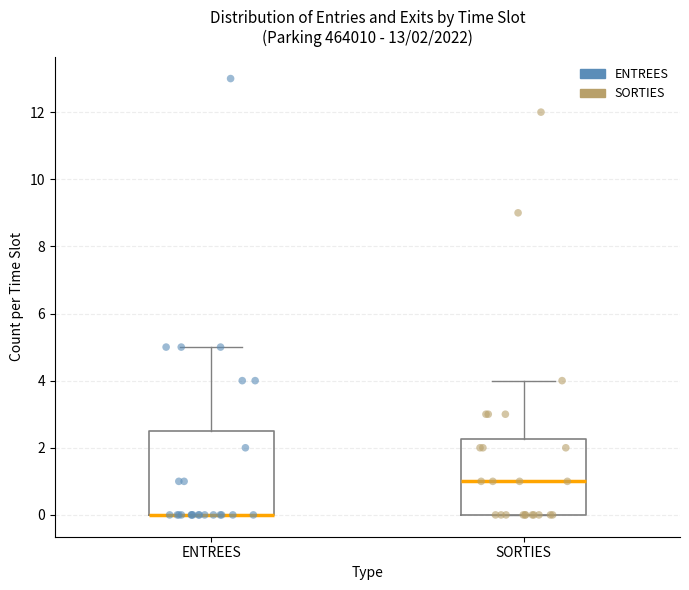

Which box is the tallest, from its lower edge to its upper edge?

ENTREES